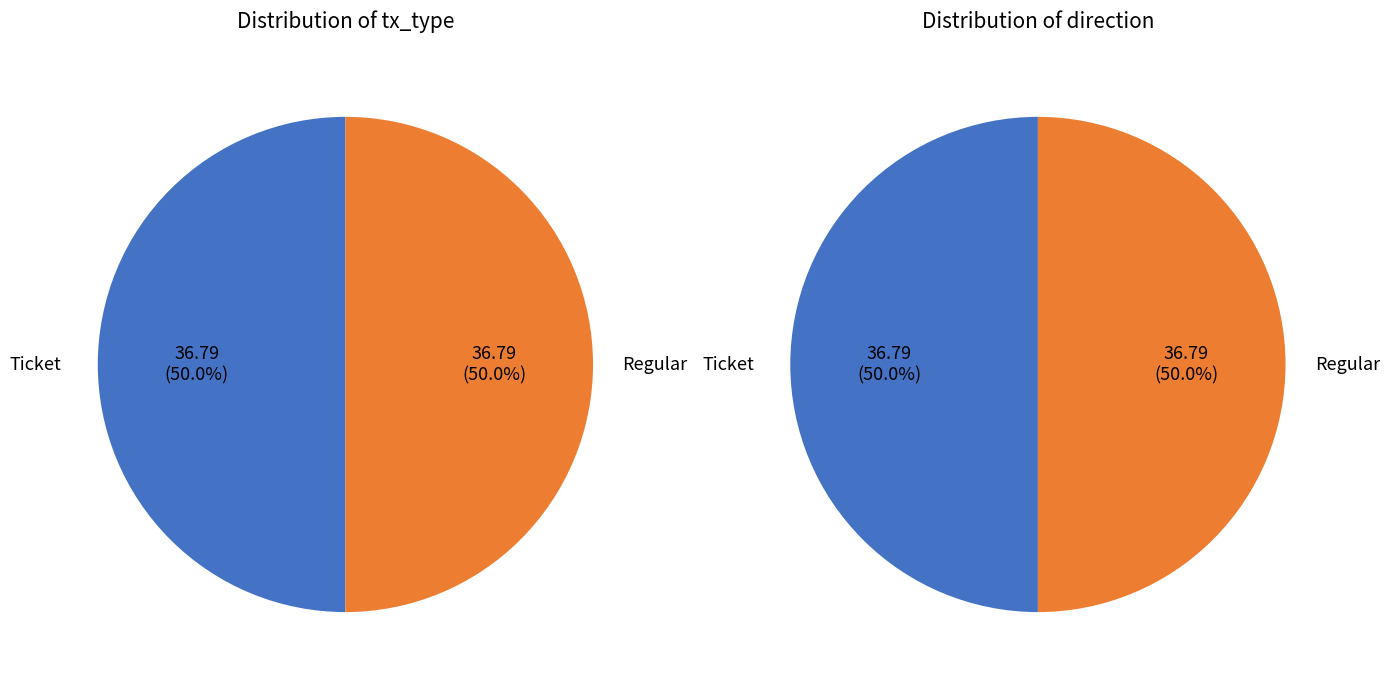

How much of the chart is everything except Ticket?

50.0%